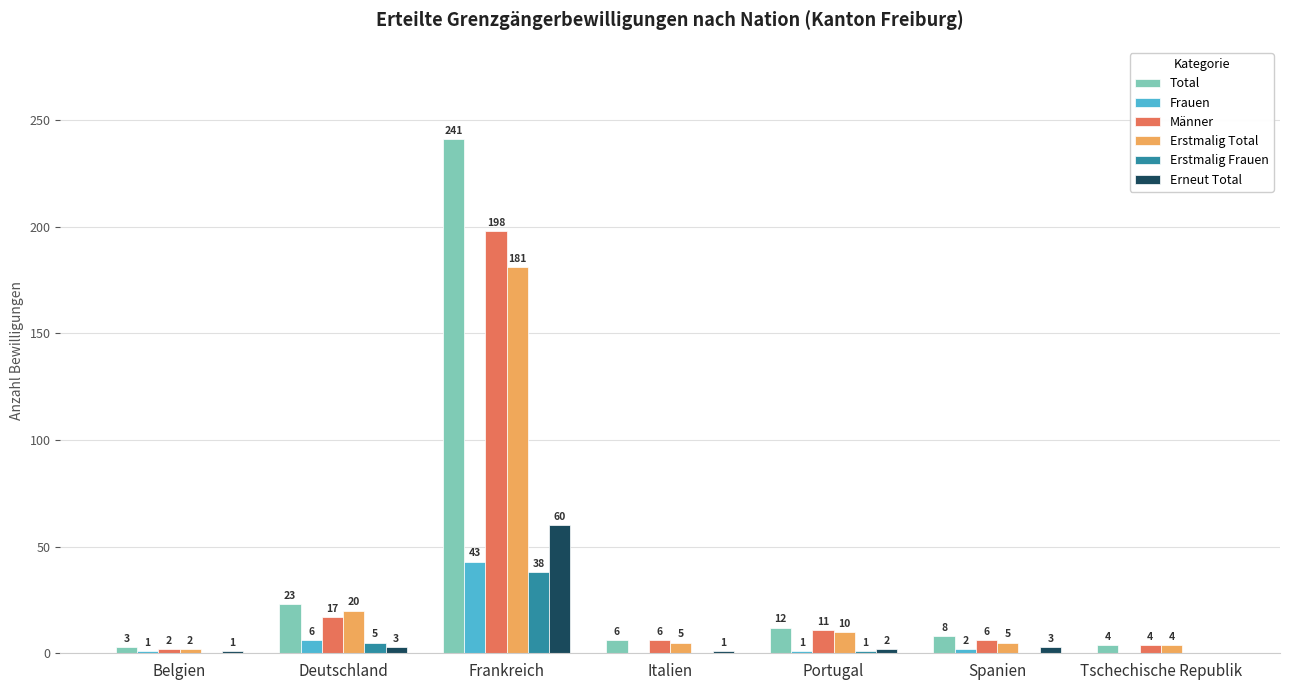

What is the spread (max minus min) of values at Tschechische Republik?

4